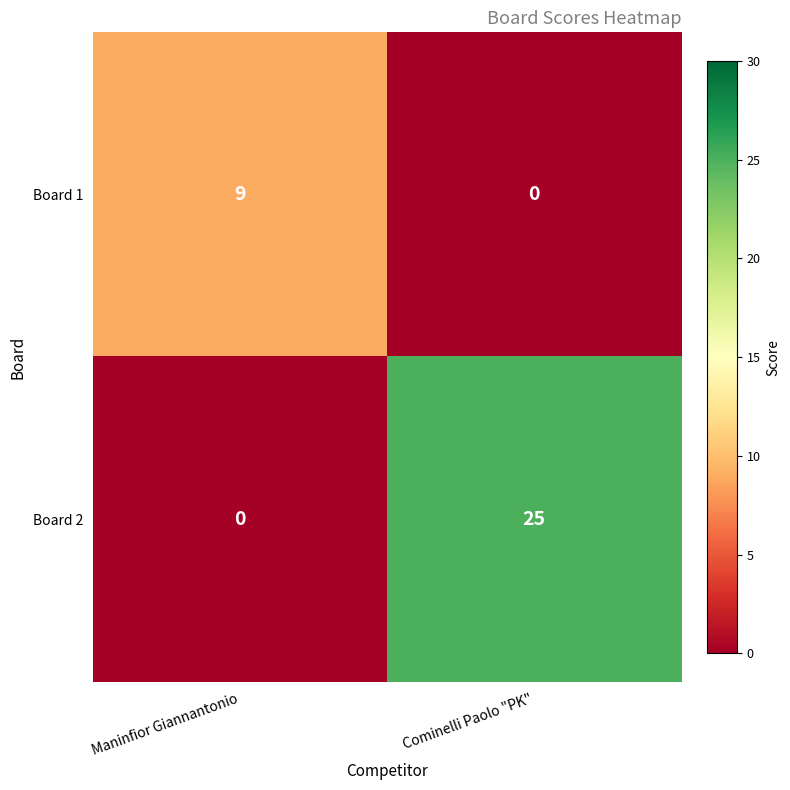

True or false: Board 1 has a value of -5 at Cominelli Paolo "PK".

False